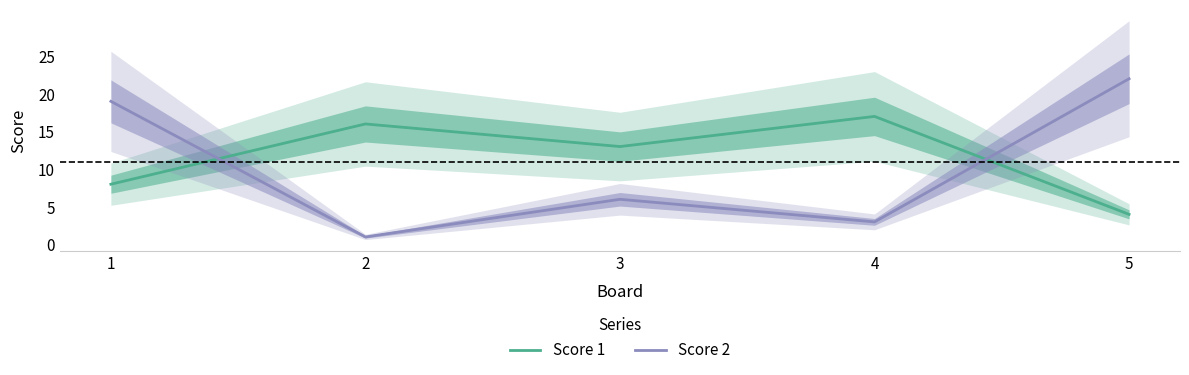

True or false: Score 1 and Score 2 intersect in this chart.

True